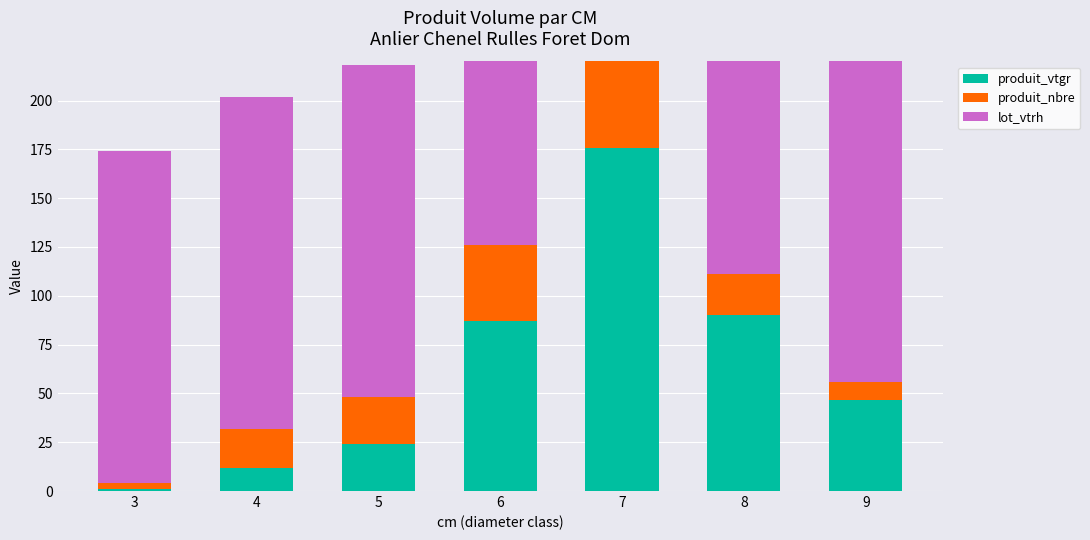

What are all the series names shown in the legend?

produit_vtgr, produit_nbre, lot_vtrh